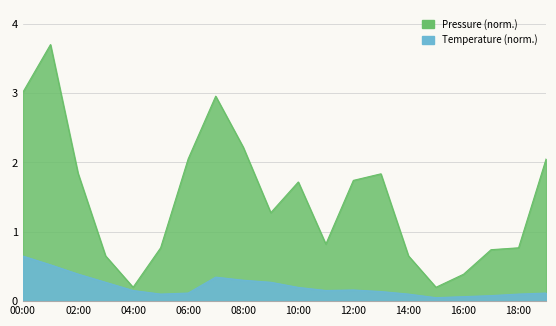

Which label corresponds to the smallest value in the chart?

15:00